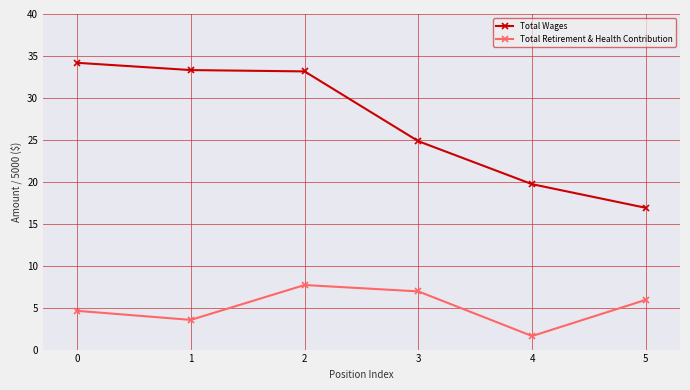

What is the highest value of the Total Retirement & Health Contribution series?

7.7